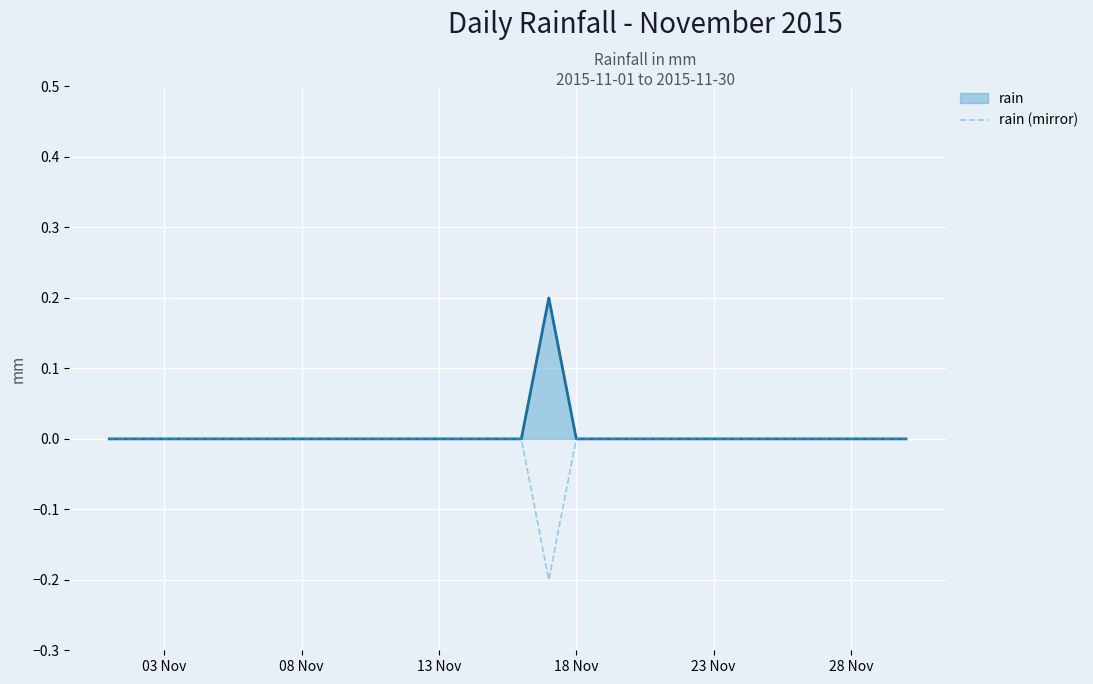

Rank the series by their maximum value, from lowest to highest.

rain (mirror), rain